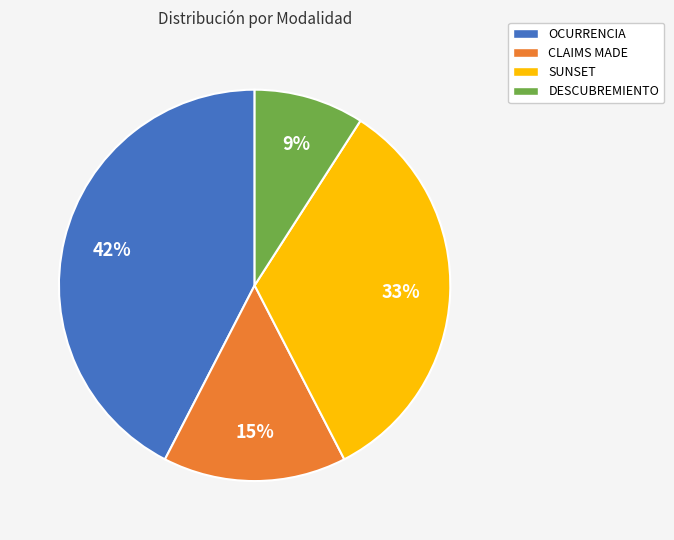

The SUNSET slice represents 39% of the pie. True or false?

False